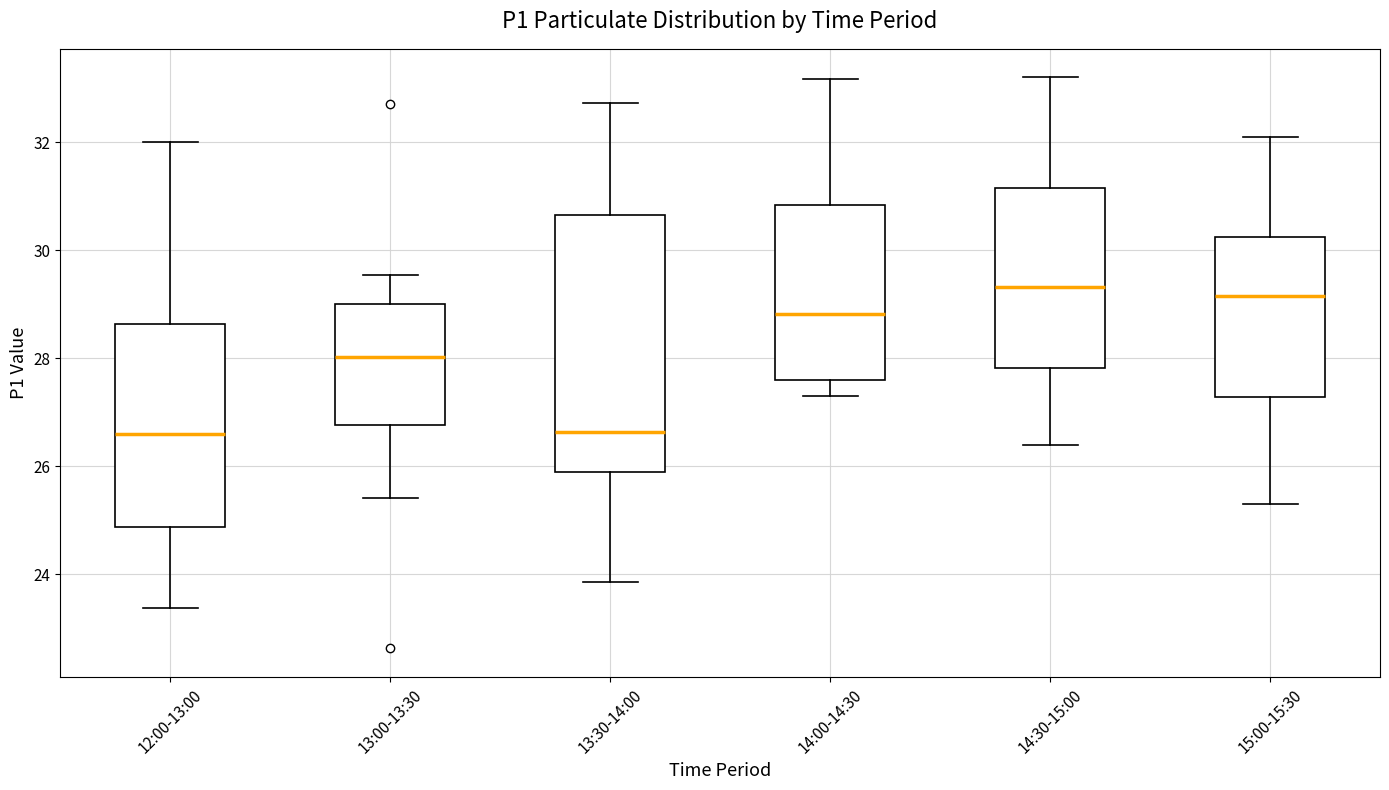

Comparing the boxes themselves (not the whiskers), which one is the tallest?

13:30-14:00